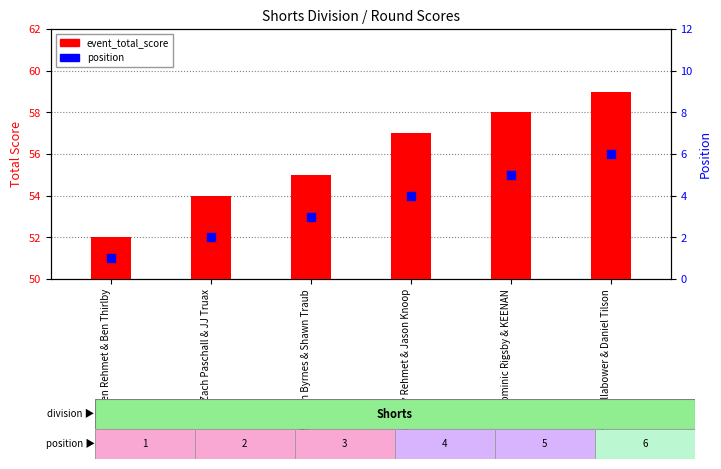

Which series contains the highest Y value?

event_total_score